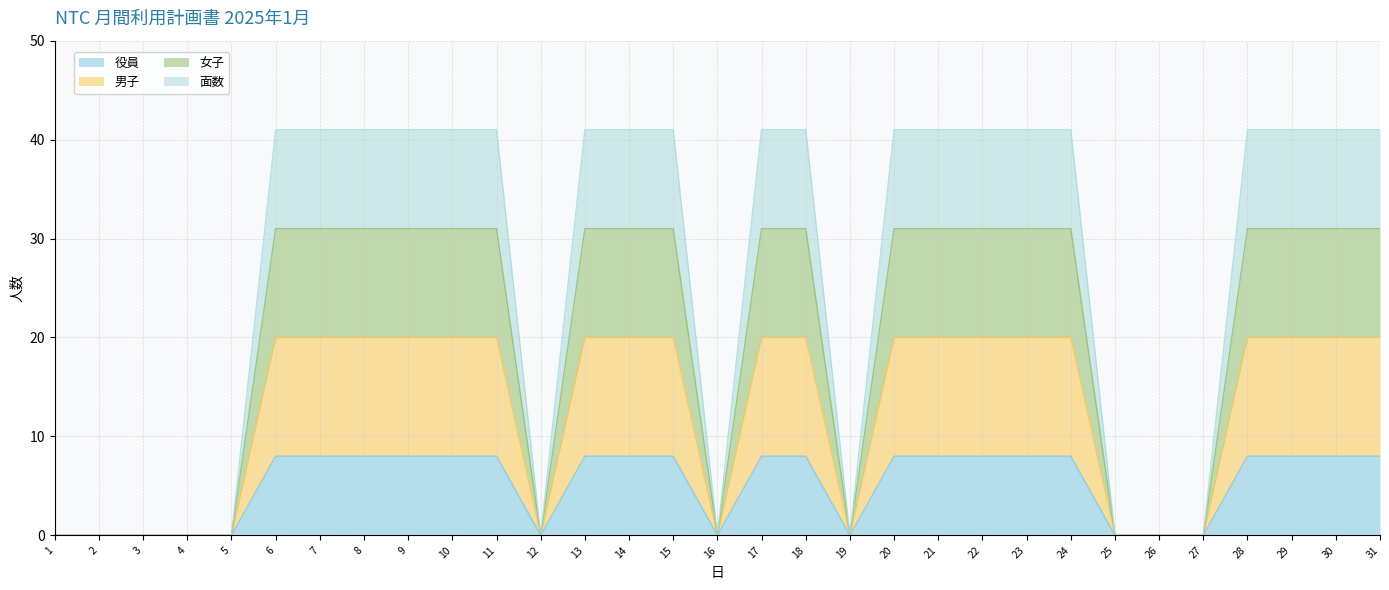

What is the total value across all series at 31?

41